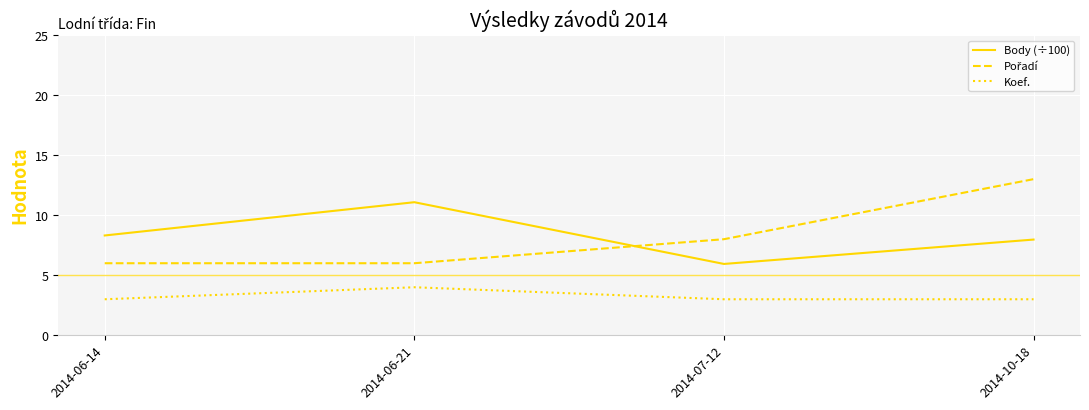

What is the minimum value shown in the chart?

3.0